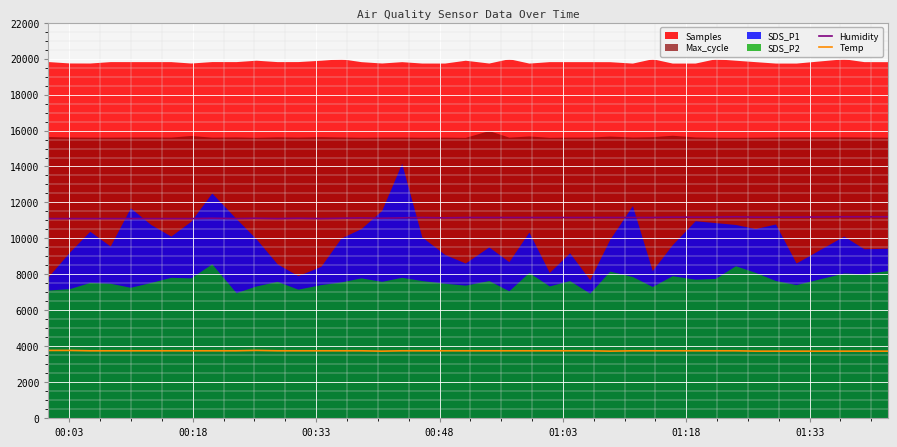

True or false: Humidity and Temp intersect in this chart.

False